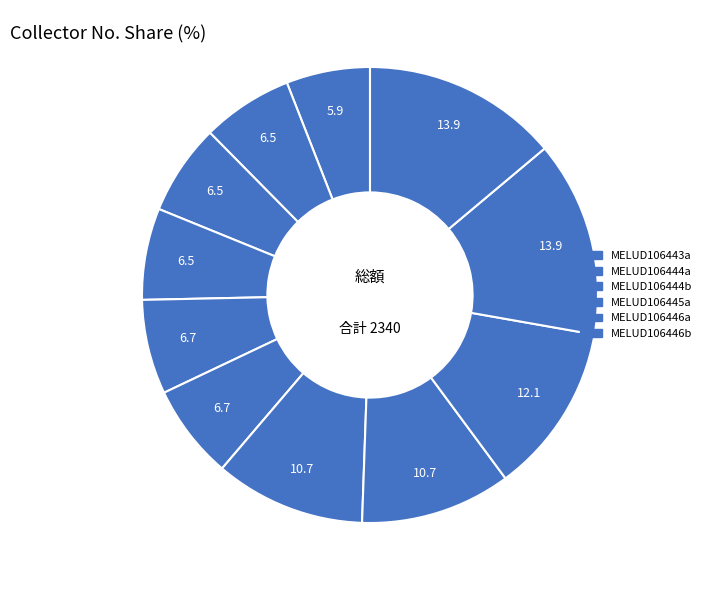

Count the number of slices in the pie.

11